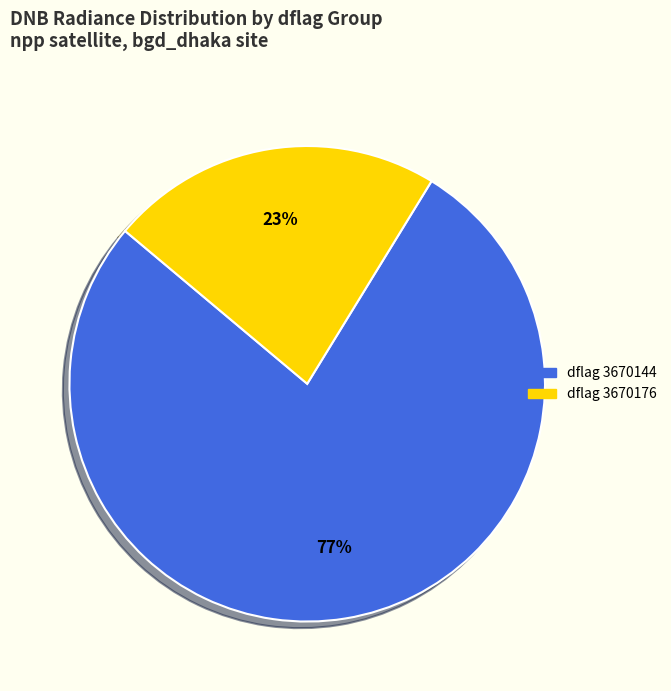

To the nearest percent, what is the average slice percentage?

50%